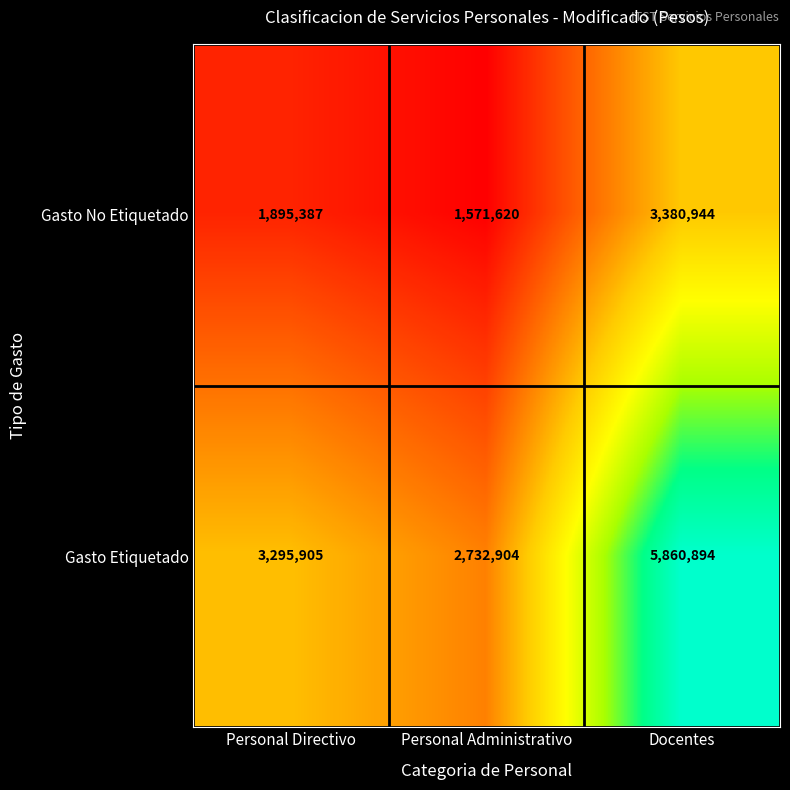

What is the highest value of the Gasto Etiquetado series?

5860894